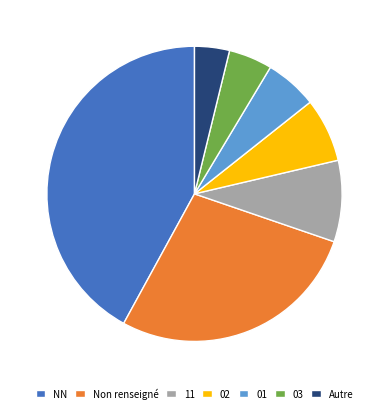

Is the sum of 02 and 03 greater than half?

No